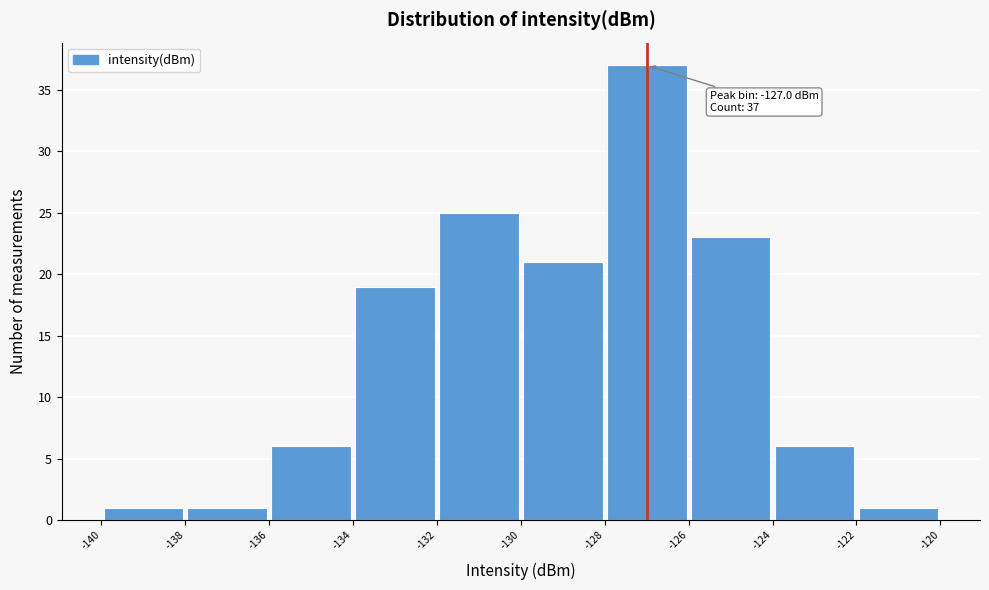

Which range on the x-axis has the tallest bar?

-128 to -126